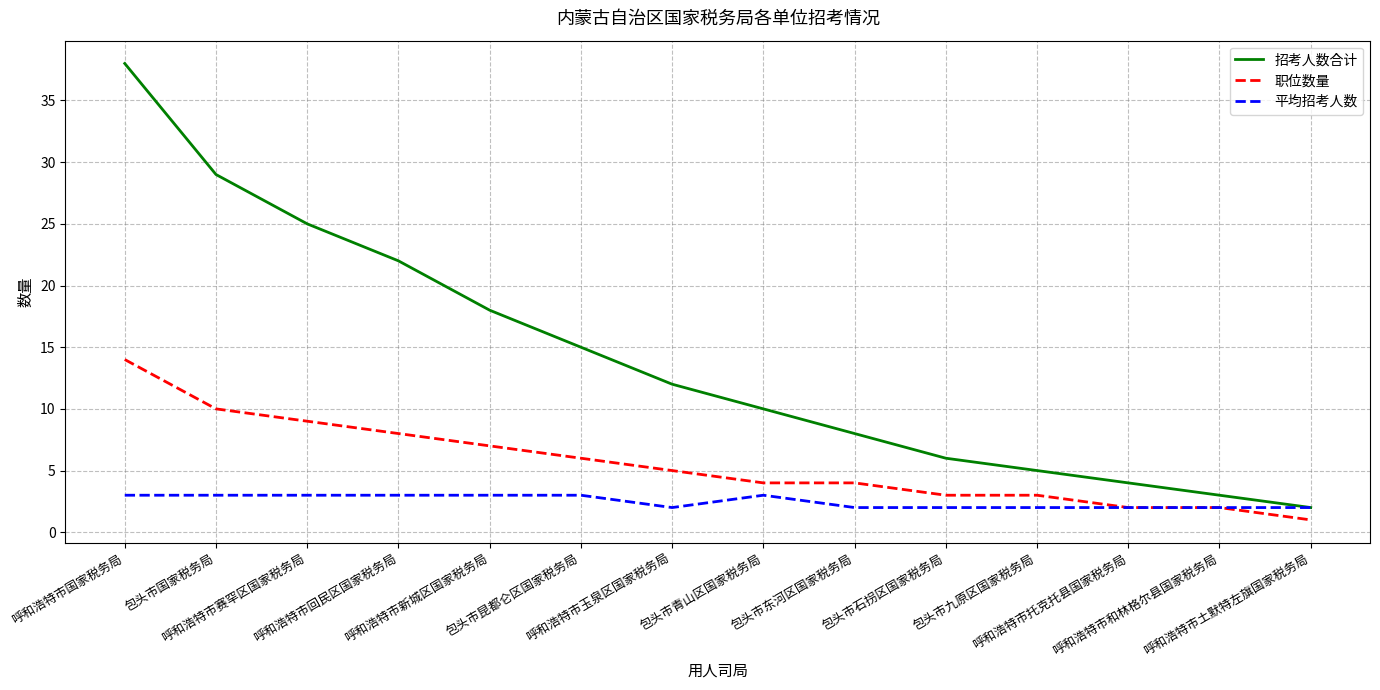

What is the sum of the 平均招考人数 values at 呼和浩特市新城区国家税务局 and 呼和浩特市玉泉区国家税务局?

5